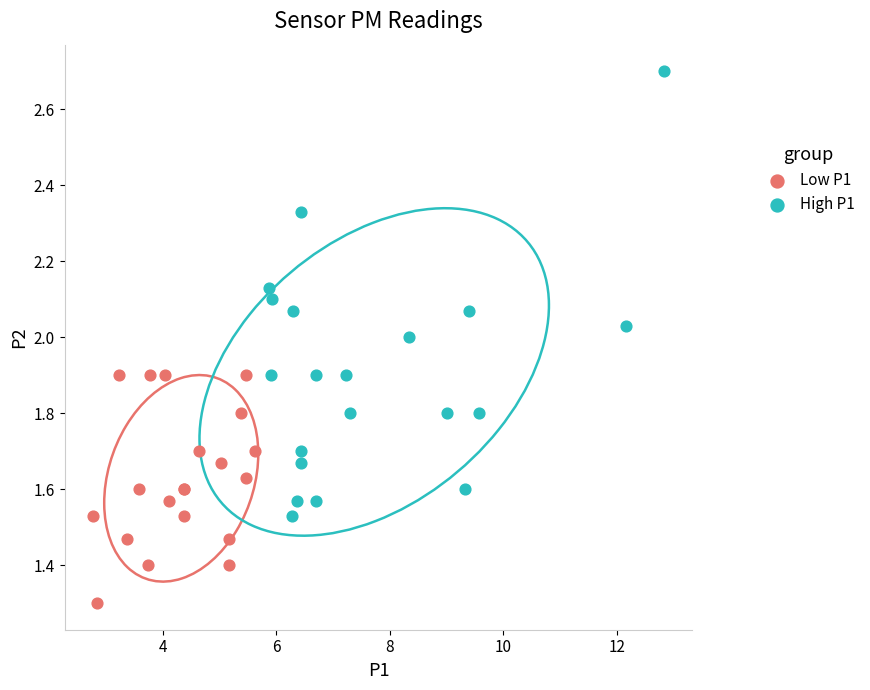

Which series has the largest Y range (max minus min)?

High P1